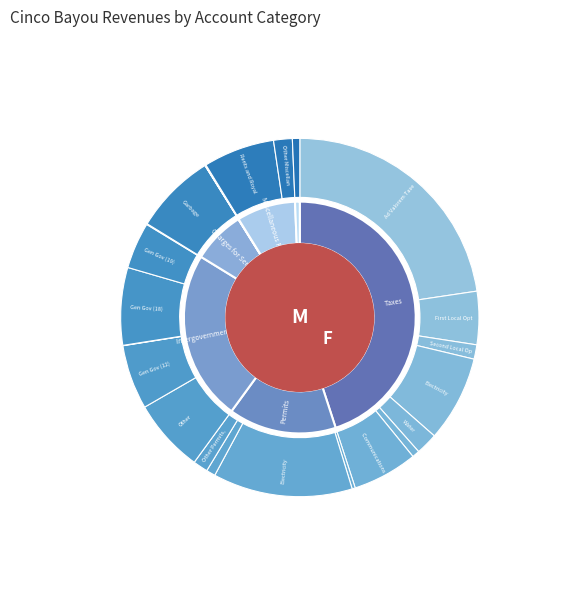

What is the change in value from Taxes to Charges for Services?

-170167